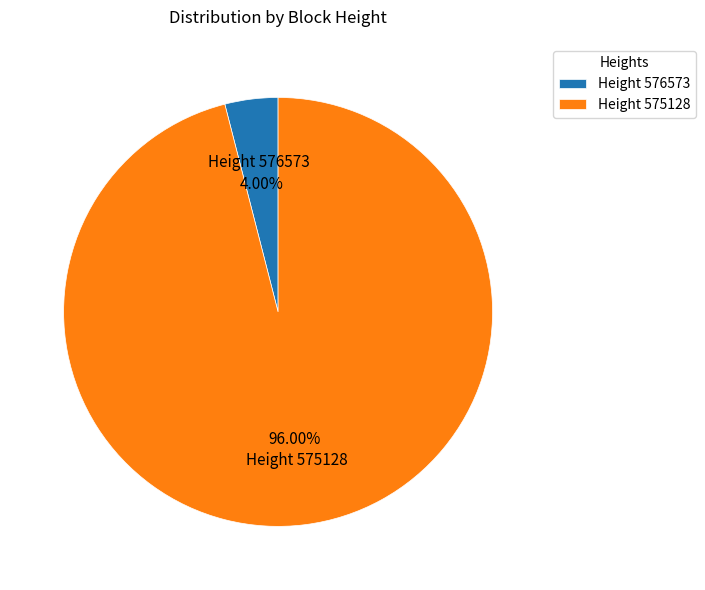

Is the sum of Height 575128 and Height 576573 greater than half?

Yes